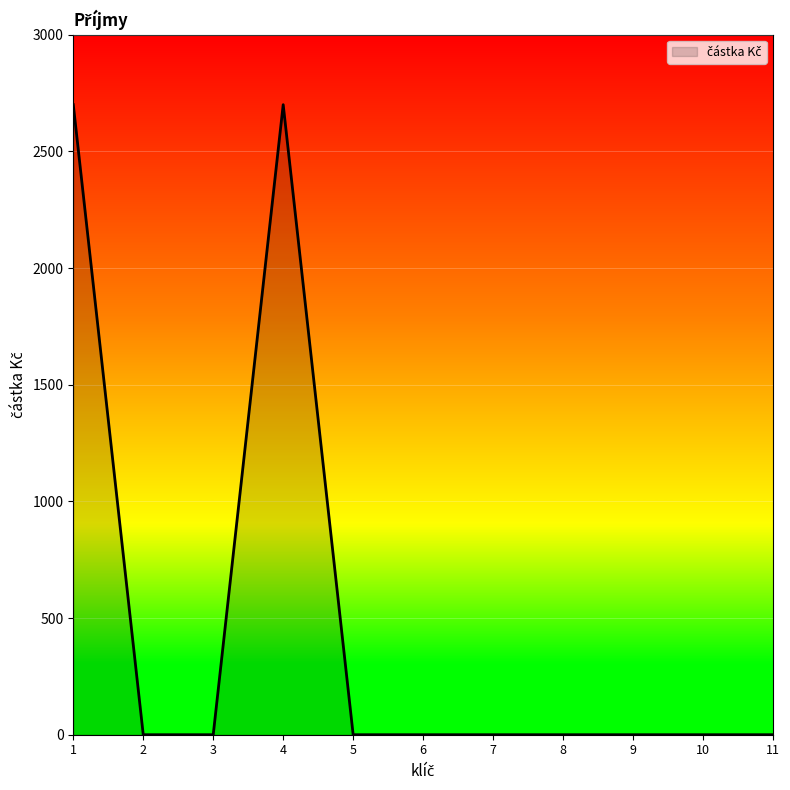

What is the greatest value displayed?

2700